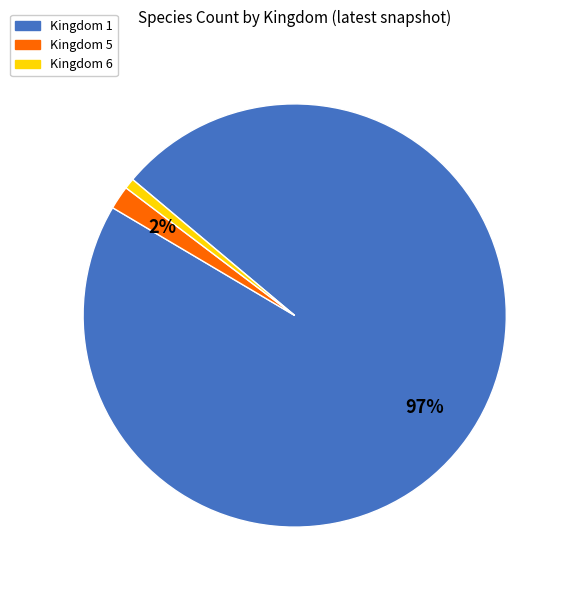

Is there a majority slice in this chart?

Yes